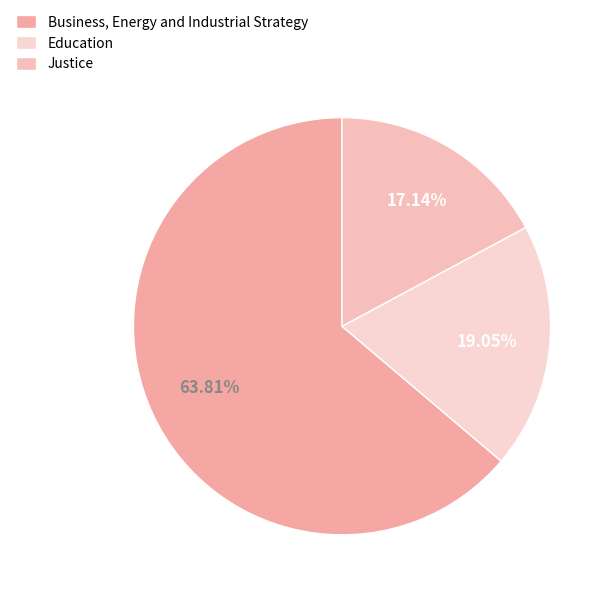

Does Business, Energy and Industrial Strategy account for over 50% of the chart?

Yes